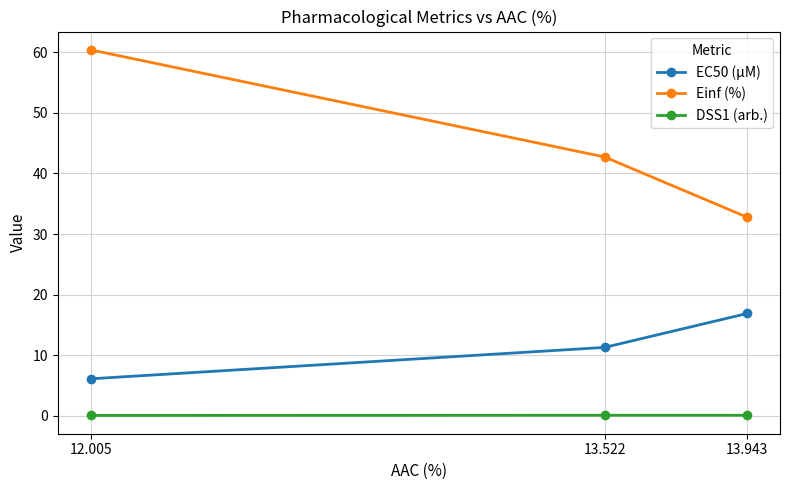

Reading left to right, list all the values displayed in this chart.

EC50 (µM): 6.1	11.3	16.9
Einf (%): 60.4	42.7	32.8
DSS1 (arb.): 0.1	0.1	0.1